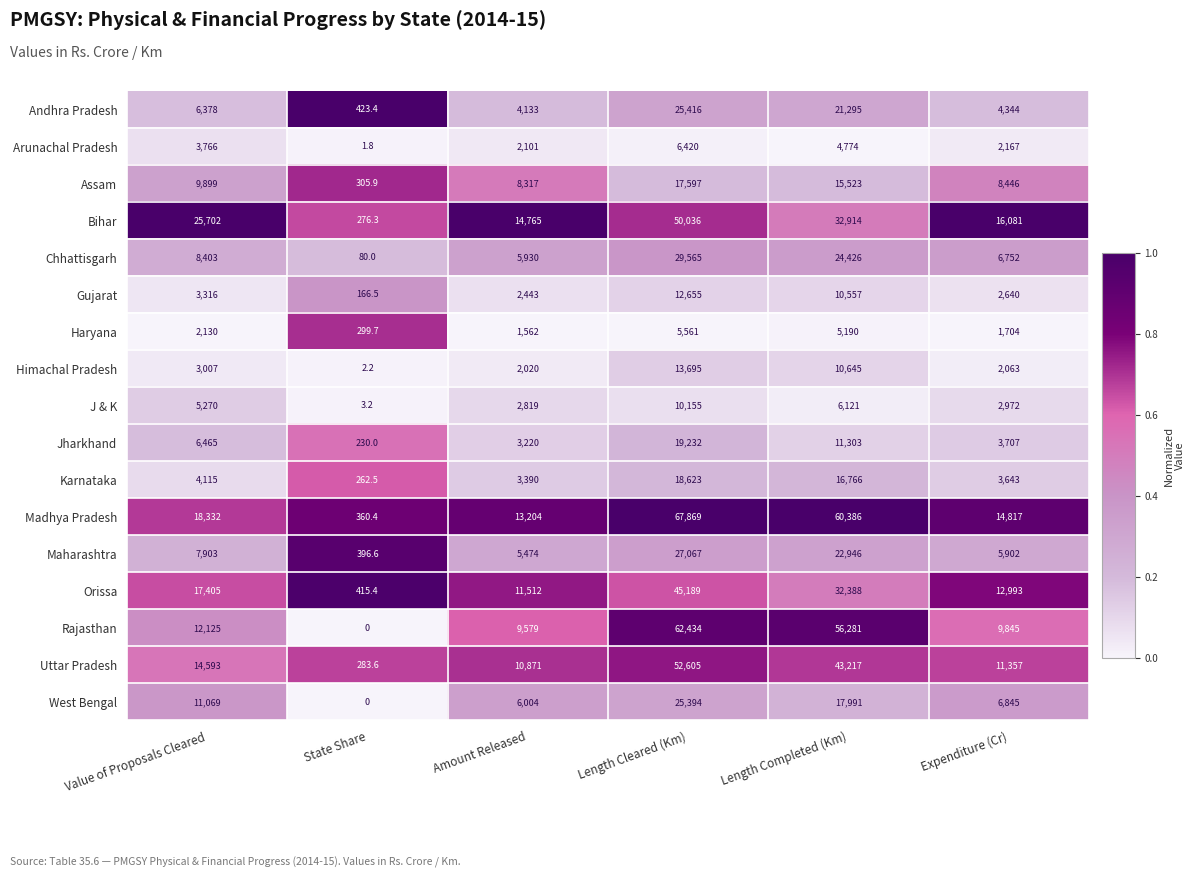

What is the approximate value of Rajasthan at Length Completed (Km)?

56281.0